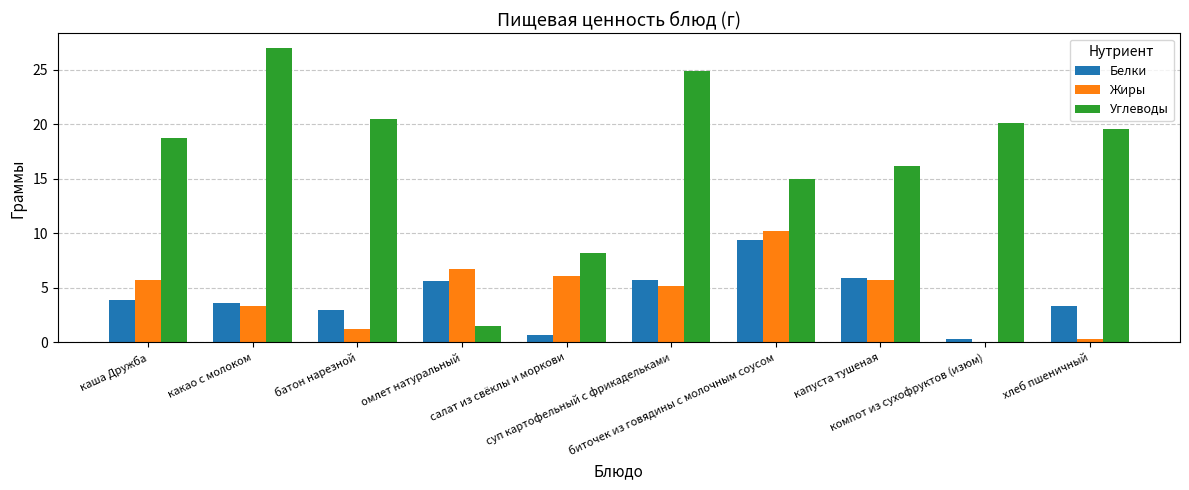

Is the value of Углеводы at суп картофельный с фрикадельками greater than the value of Белки at какао с молоком?

Yes